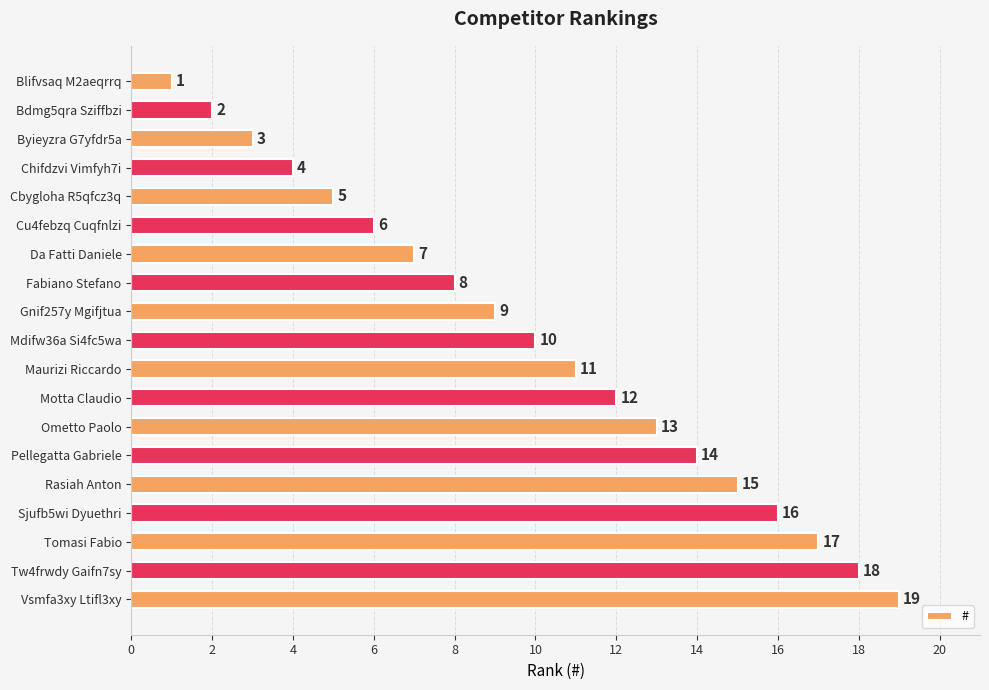

Is it true that the value at Tw4frwdy Gaifn7sy is 18?

True